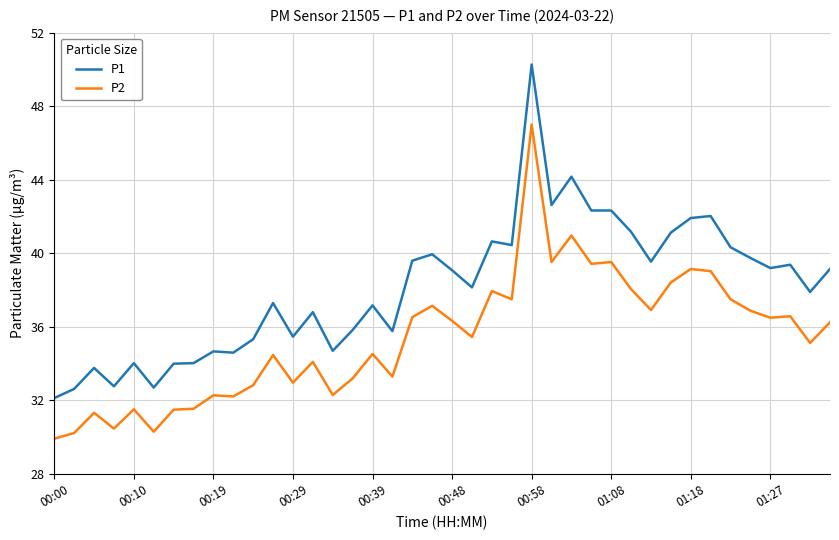

Which series has the largest total across all categories?

P1